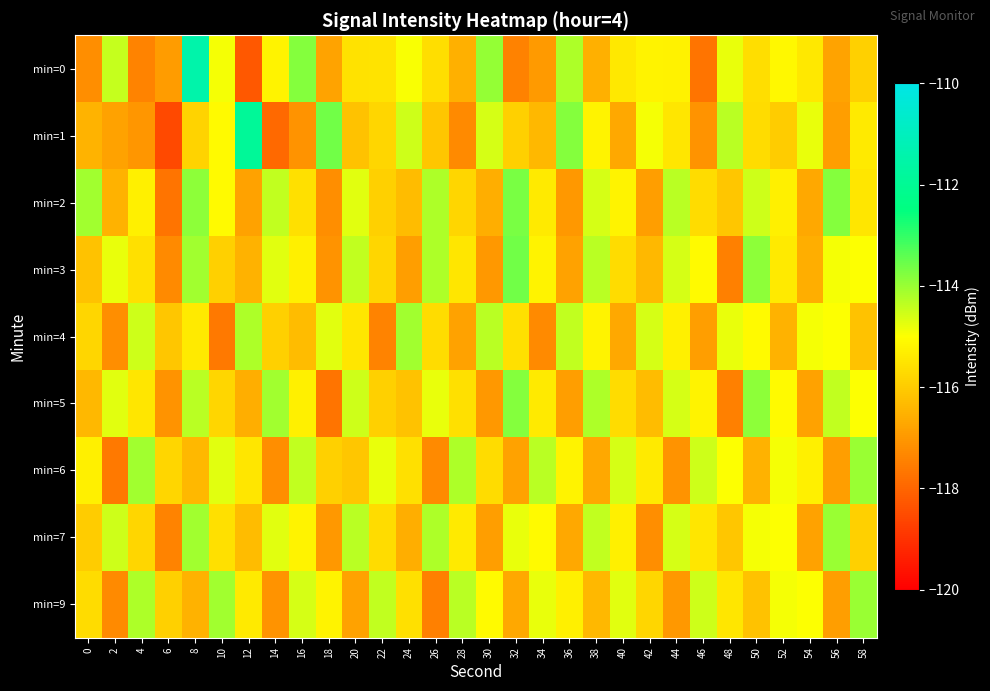

How many data points does each series have?

30